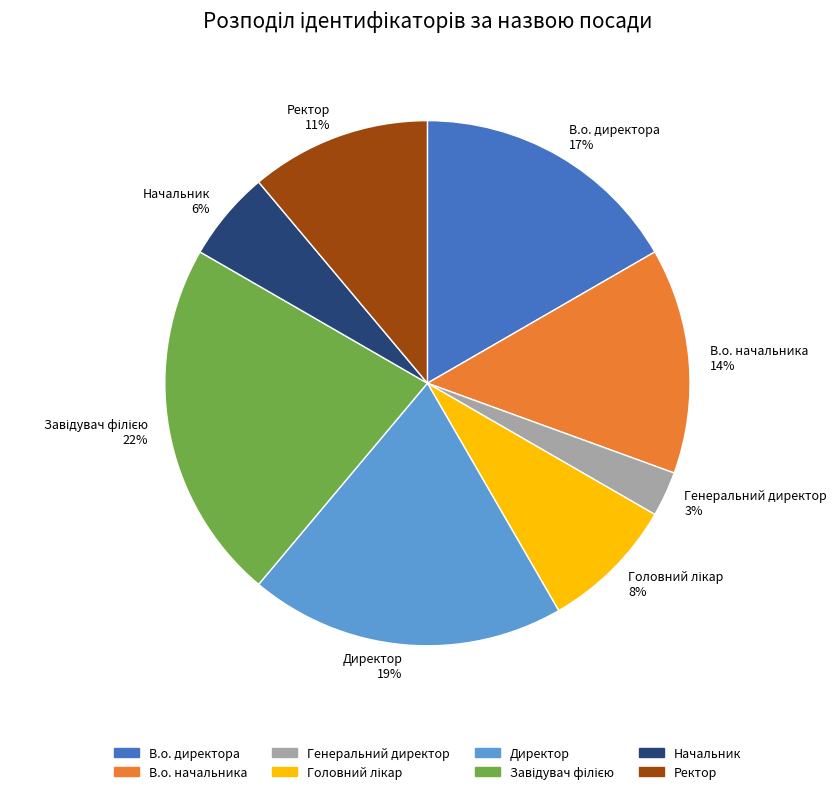

Is there a majority slice in this chart?

No